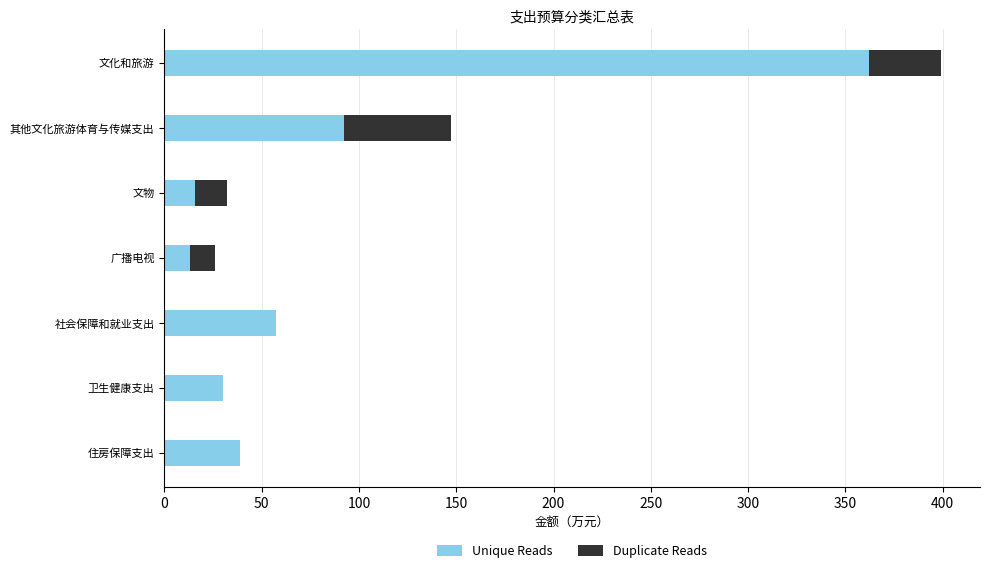

The value of Unique Reads at 广播电视 is 13.0. True or false?

True